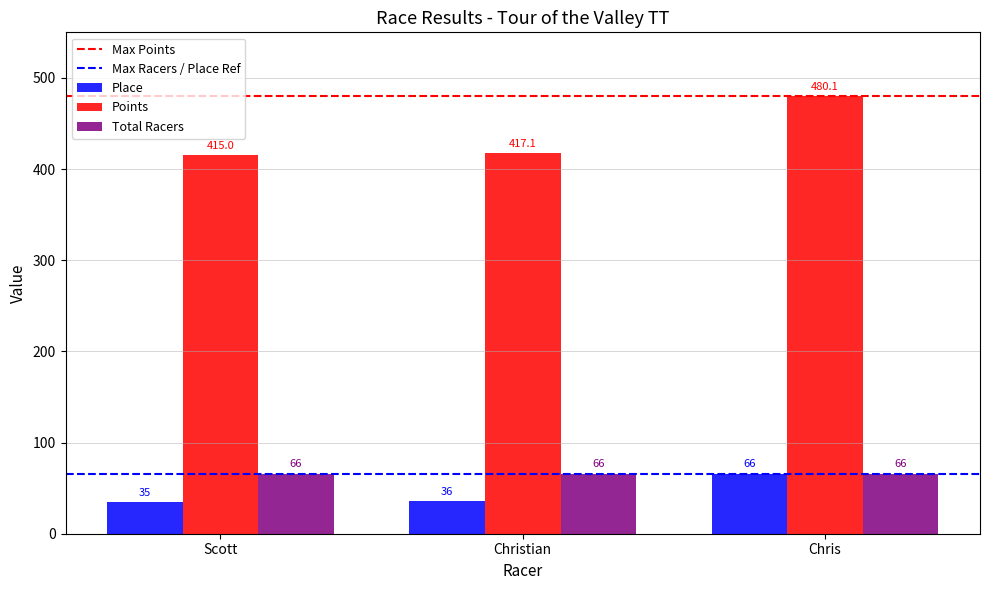

What is the average value of the Place series?

45.7